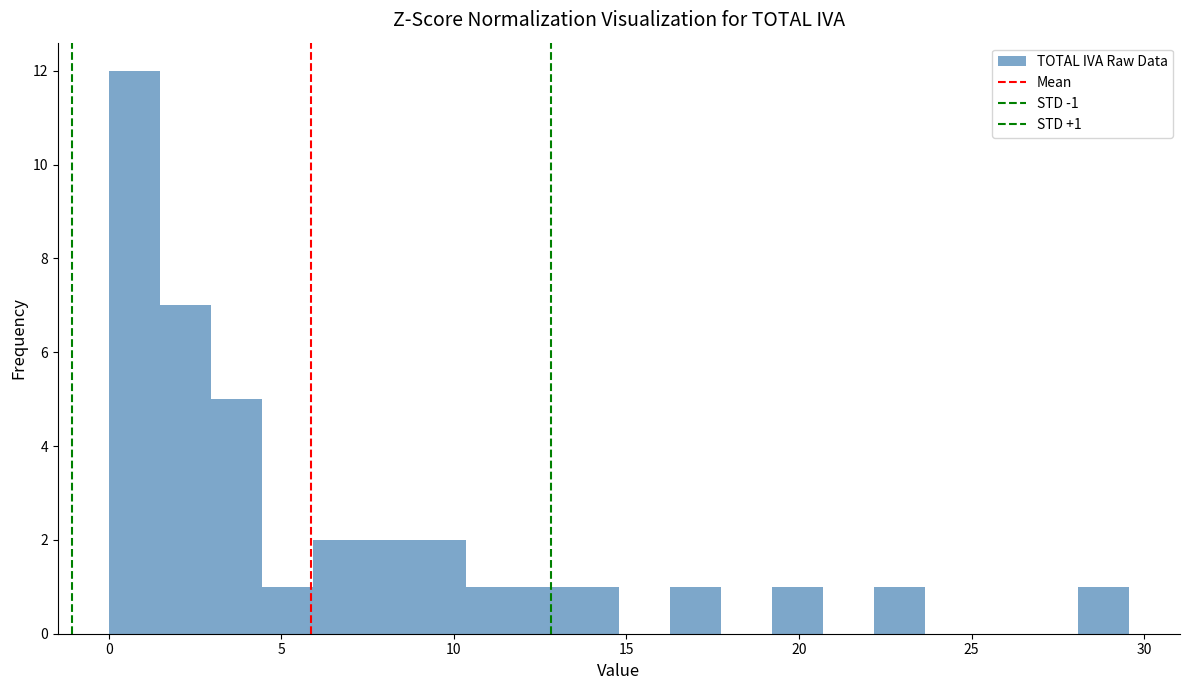

Around what value on the x-axis is the tallest bar? Give the approximate position of its centre, as read against the axis.

0.5